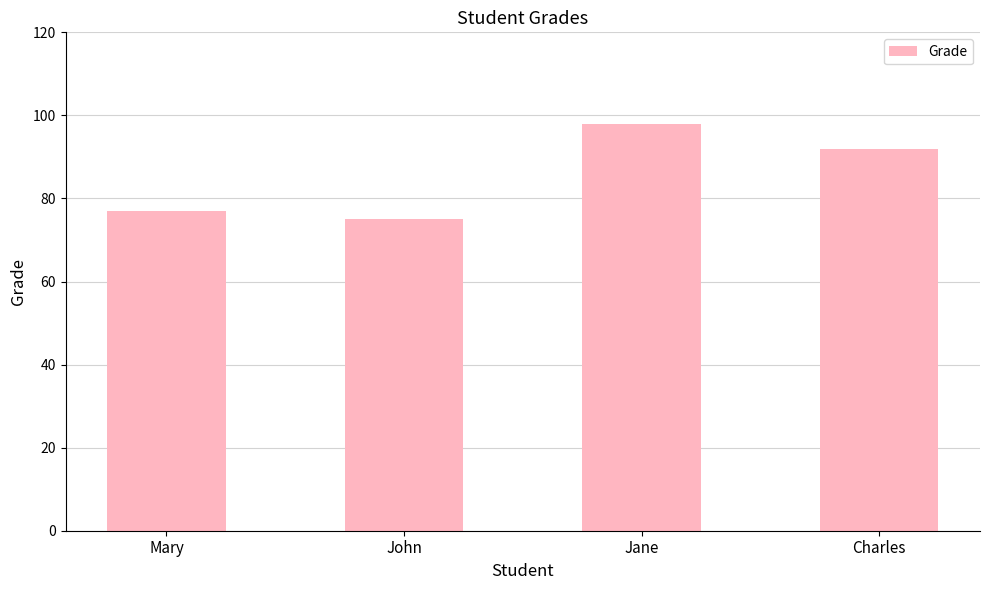

How many distinct data groups are displayed?

1